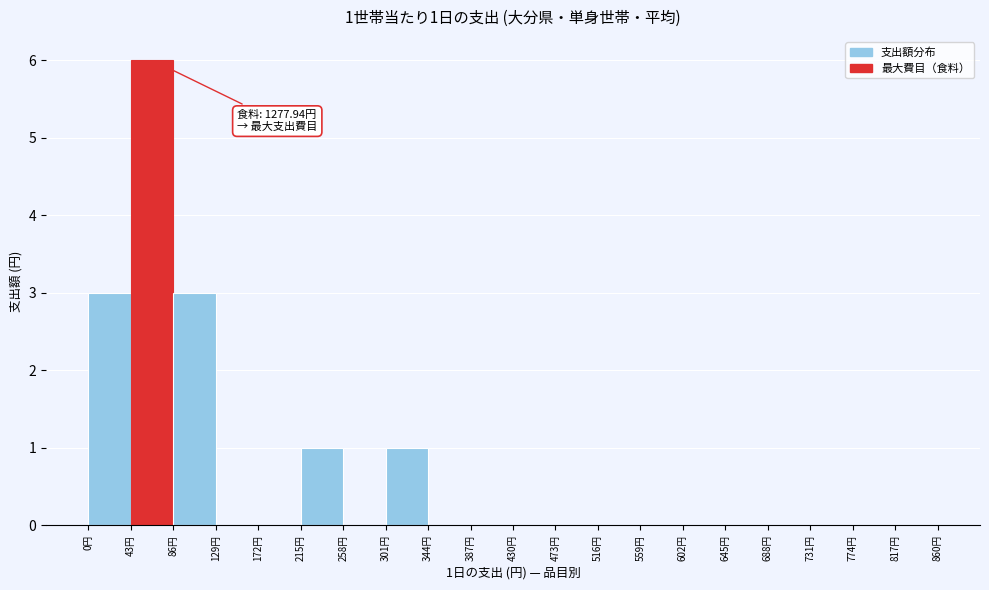

Which range on the x-axis has the tallest bar?

43 to 86